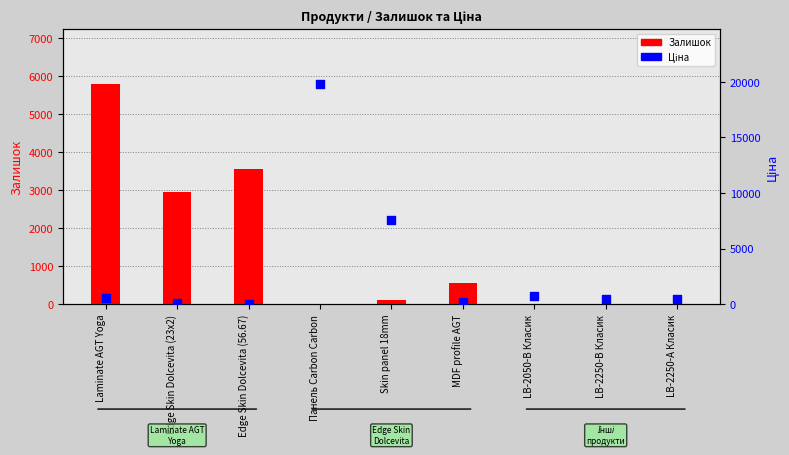

At how many categories does at least one series exceed 11465?

1